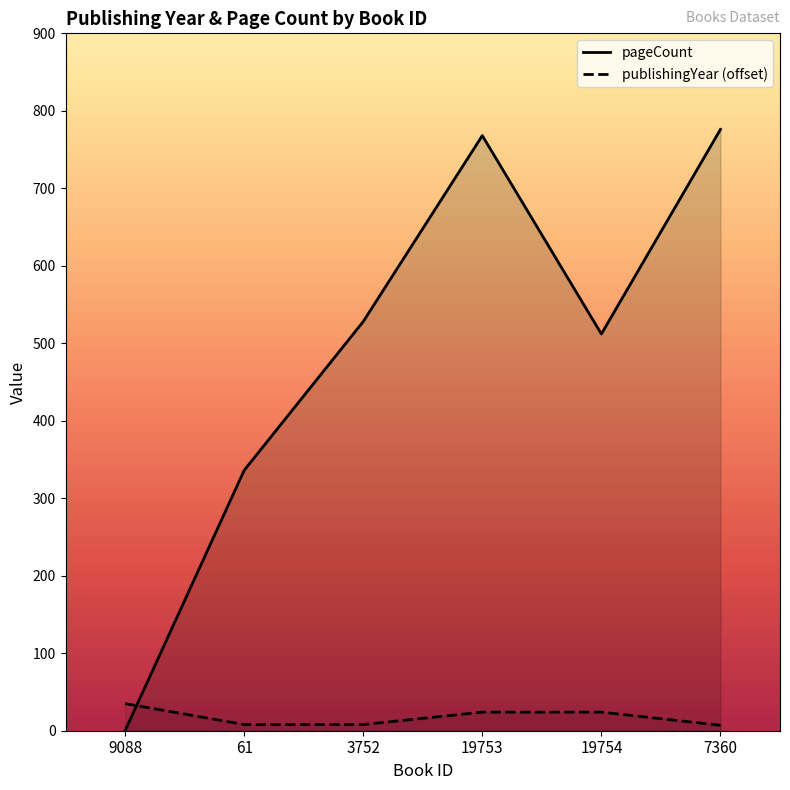

True or false: publishingYear and pageCount cross at least once.

True